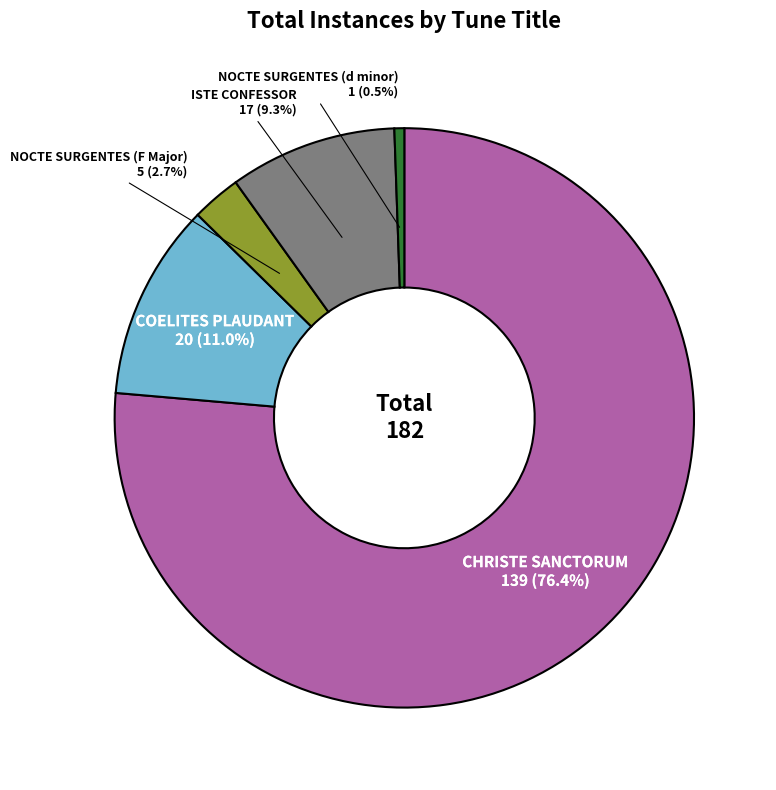

Does any single category account for the majority?

Yes